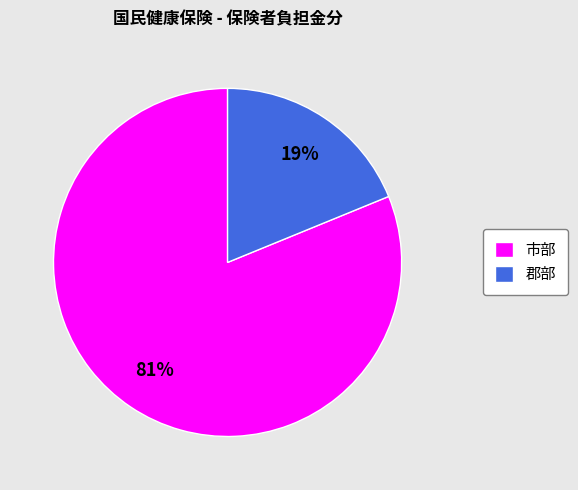

To the nearest percent, what is the difference between the 市部 and 郡部 slice percentages?

62%